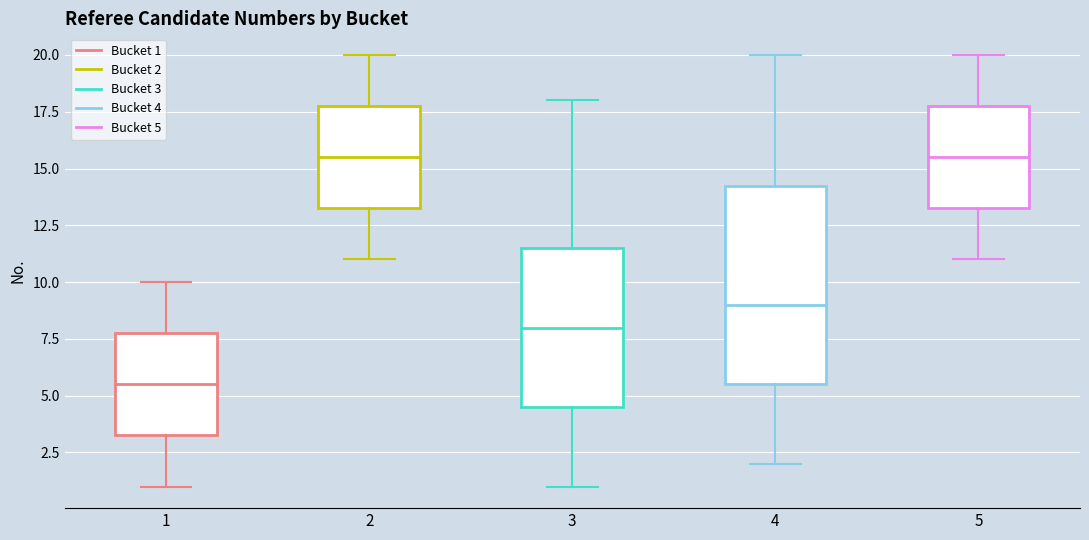

Comparing the boxes themselves (not the whiskers), which one is the tallest?

4